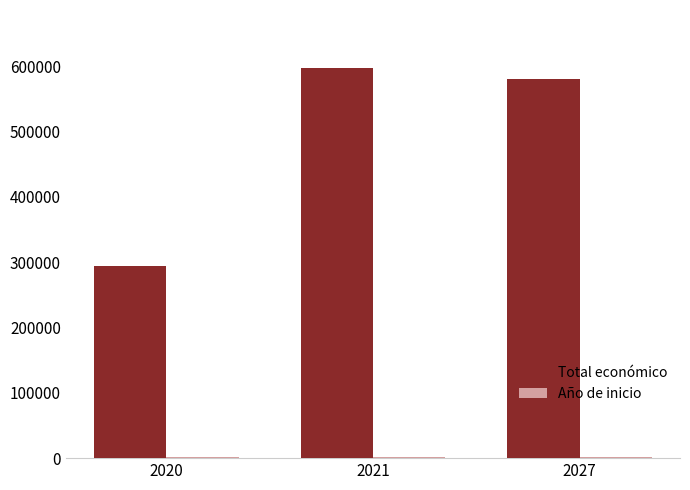

The value of Total económico at 2020 is 294751.0. True or false?

True